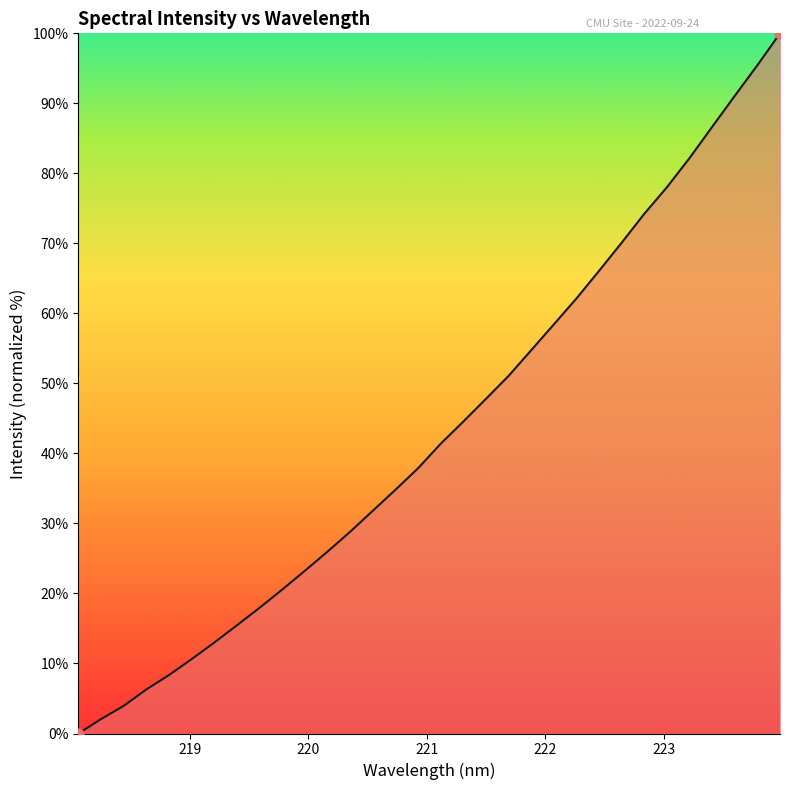

What is the greatest value displayed?

100.0